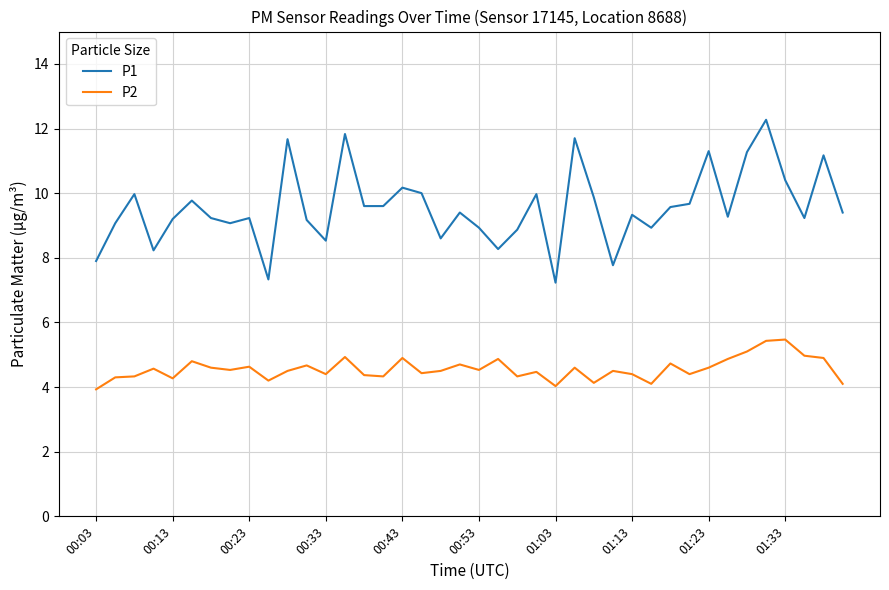

Which series has the largest total across all categories?

P1